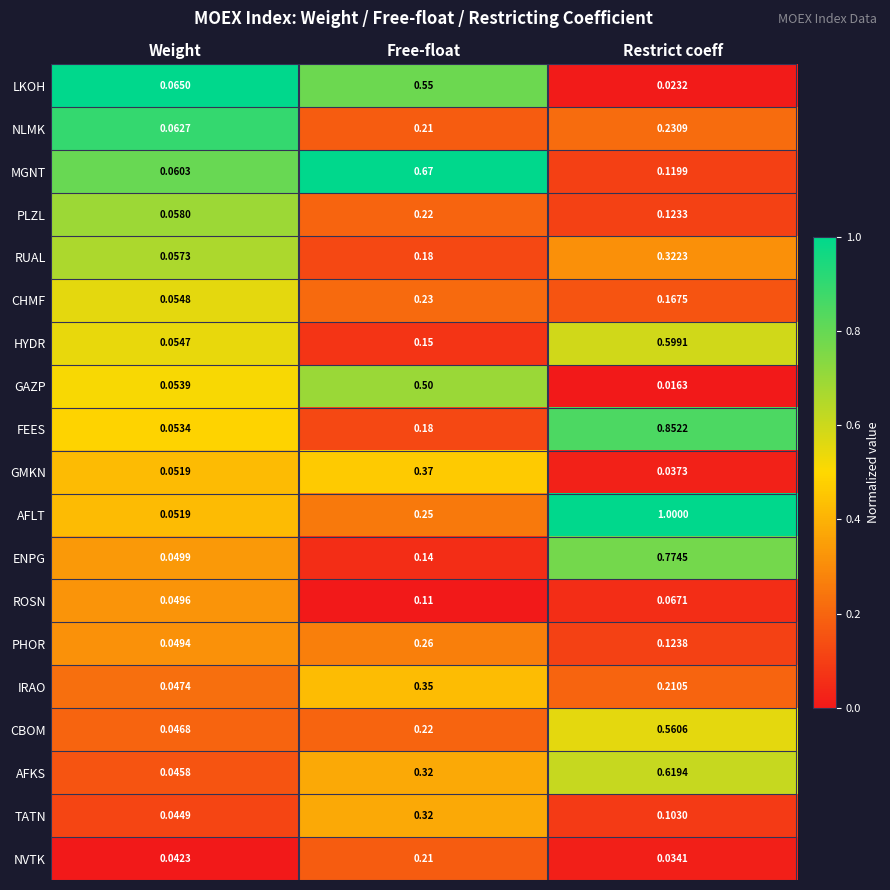

How many categories are shown in the chart?

3